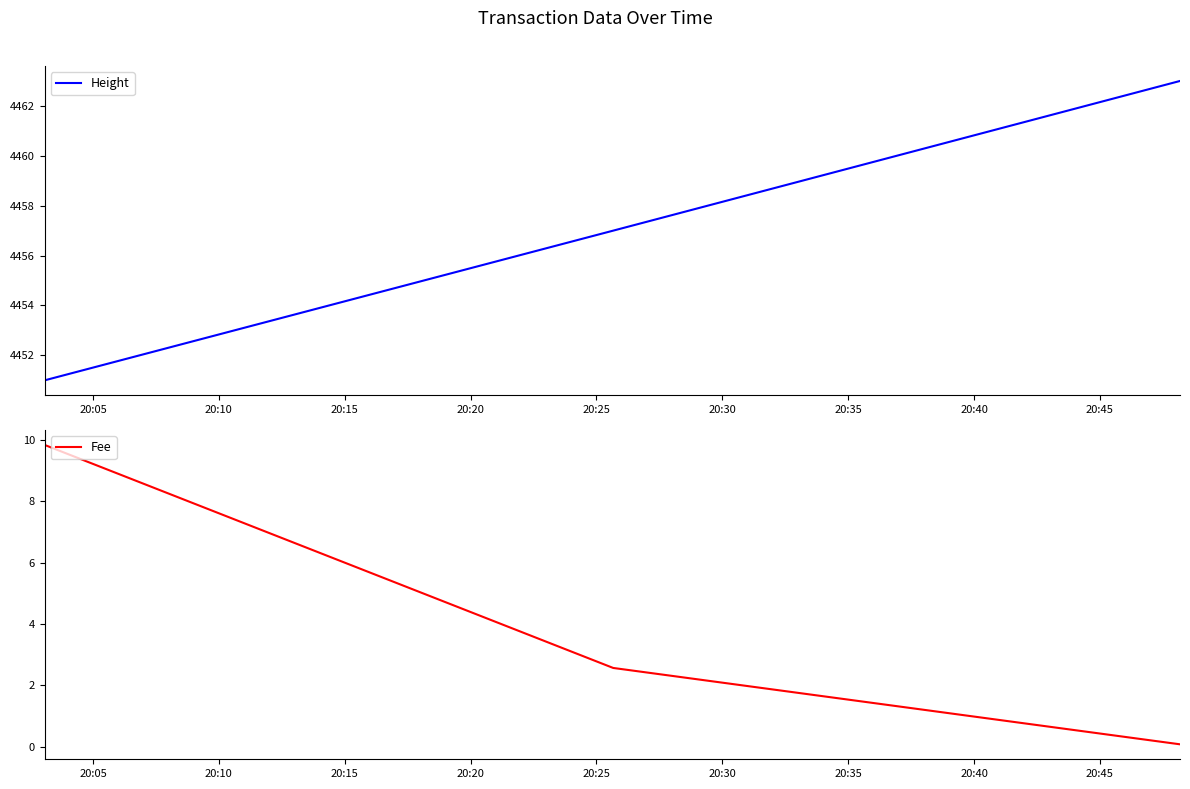

What is the maximum value for Height?

4463